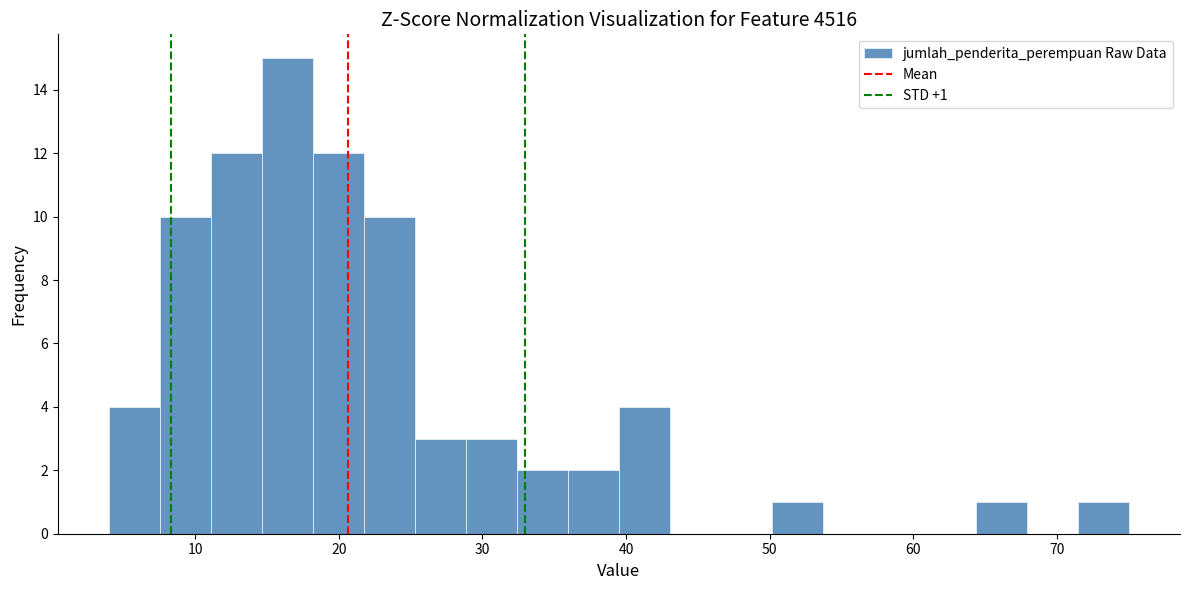

Around what value on the x-axis is the tallest bar? Give the approximate position of its centre, as read against the axis.

16